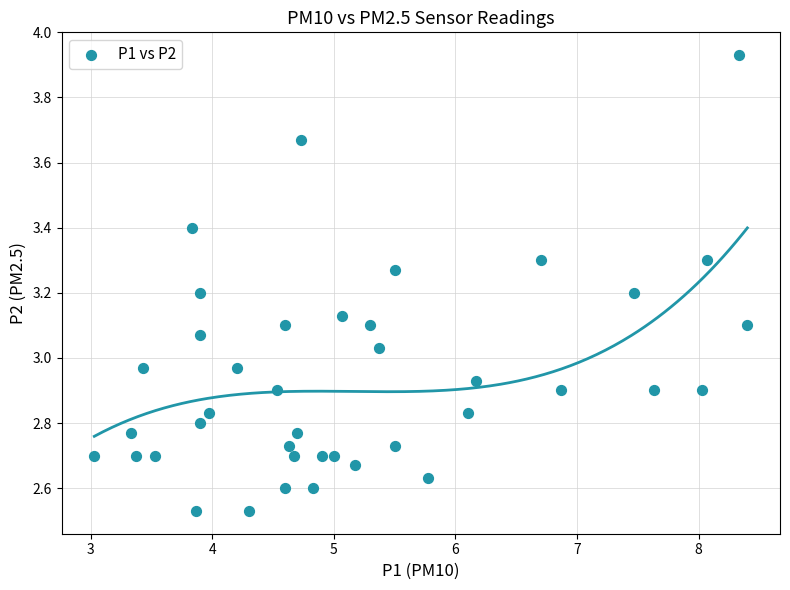

What is the range of X values (max minus min)?

5.4